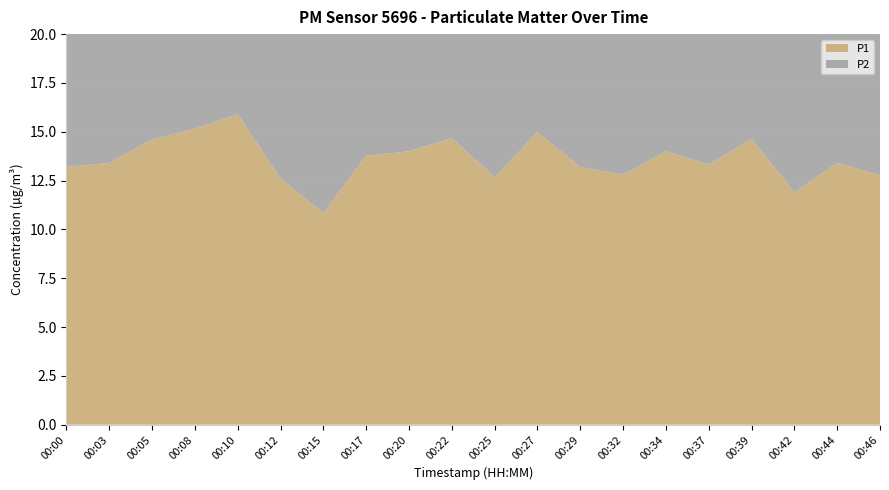

Reading left to right, extract all data points from this chart.

P1: 00:00=13.2	00:03=13.4	00:05=14.6	00:08=15.2	00:10=15.9	00:12=12.6	00:15=10.8	00:17=13.8	00:20=14.0	00:22=14.7	00:25=12.7	00:27=15.0	00:29=13.2	00:32=12.8	00:34=14.0	00:37=13.3	00:39=14.6	00:42=11.9	00:44=13.4	00:46=12.8
P2: 00:00=9.7	00:03=9.5	00:05=9.7	00:08=9.7	00:10=10.0	00:12=9.0	00:15=9.2	00:17=9.9	00:20=10.1	00:22=9.5	00:25=9.2	00:27=9.9	00:29=9.3	00:32=9.3	00:34=9.2	00:37=9.4	00:39=9.4	00:42=8.8	00:44=9.1	00:46=9.0